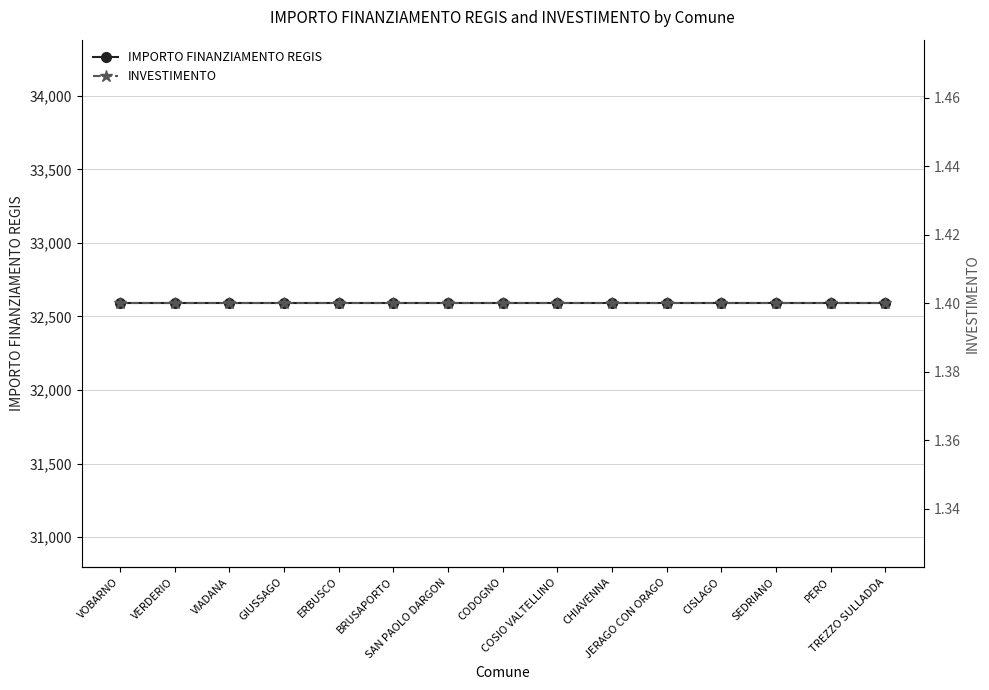

What is the value of the INVESTIMENTO point at the 6th from the left?

1.4